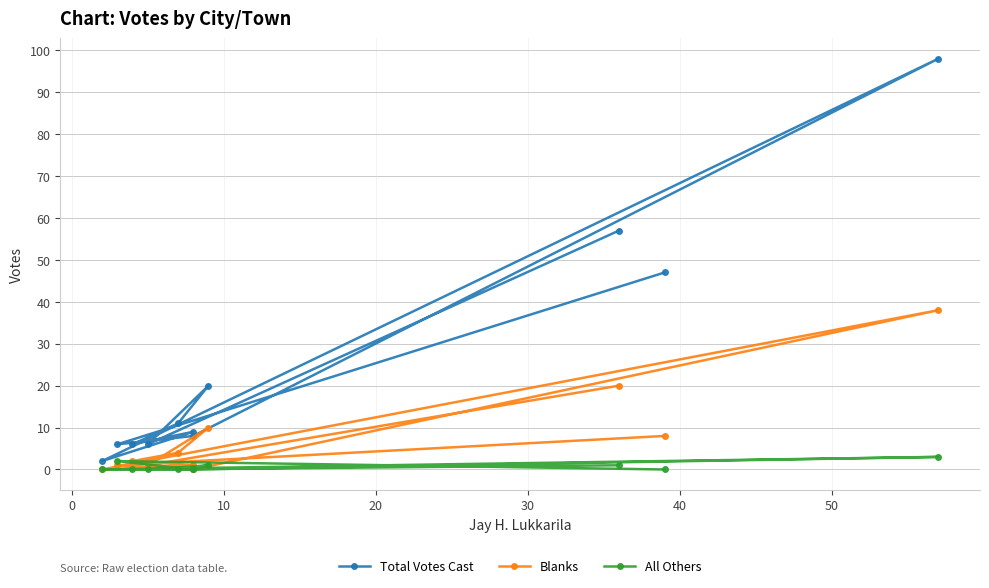

Is this an area chart (filled region under the line)?

No